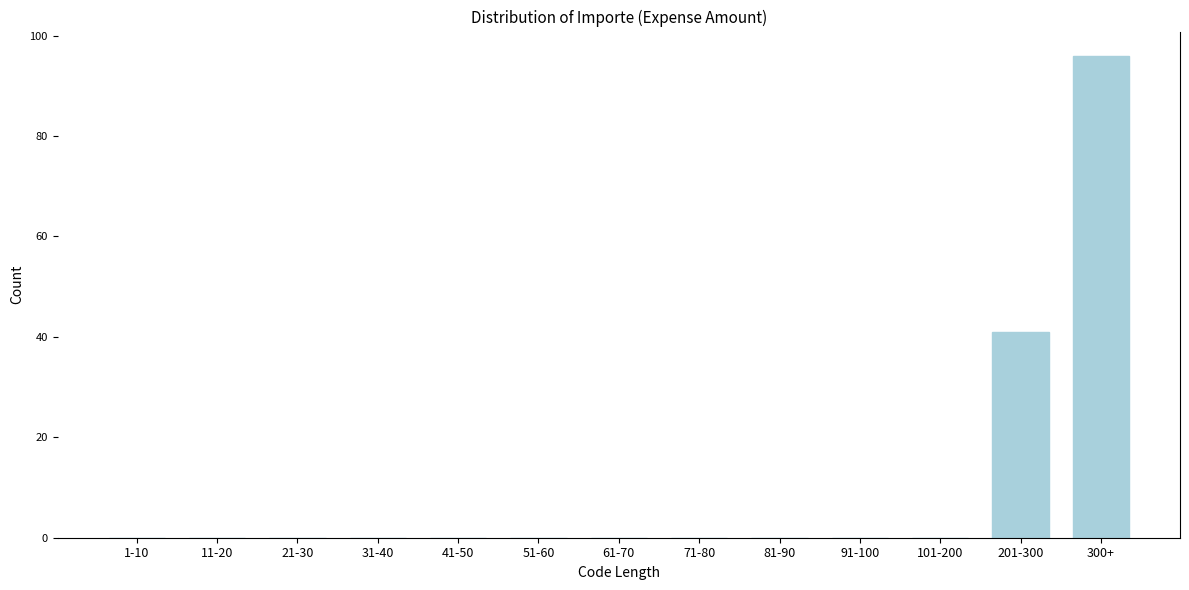

Reading right to left, what are all the values shown in this chart?

300+=96	201-300=41	101-200=0	91-100=0	81-90=0	71-80=0	61-70=0	51-60=0	41-50=0	31-40=0	21-30=0	11-20=0	1-10=0